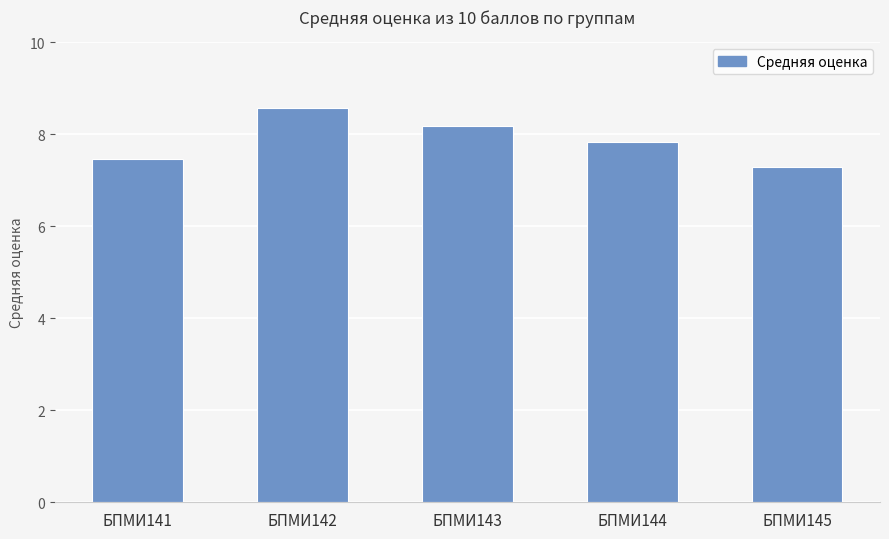

What is the ratio of the value at БПМИ143 to the value at БПМИ141?

1.1